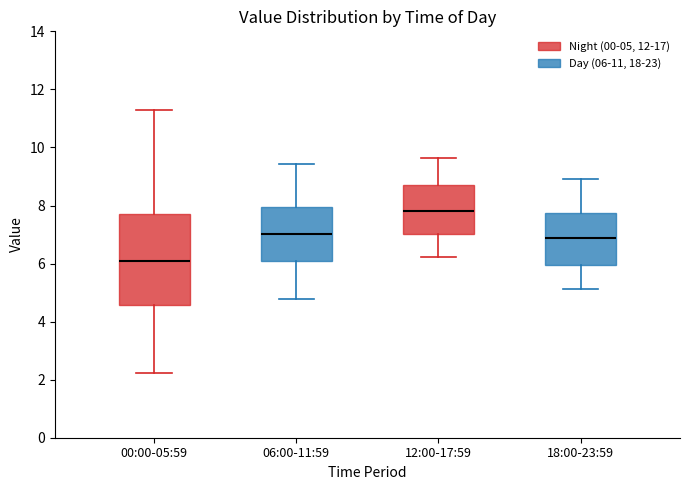

Reading left to right, transcribe this box plot: for each box, give where its median line is, the range the box spans, and where its two whiskers end, as read against the y-axis. The values are not printed on the chart, so give them approximately, as read against the axis.

00:00-05:59: median 6.0, box 4.6 to 7.8, whiskers 2.2 to 11.4
06:00-11:59: median 7.0, box 6.0 to 8.0, whiskers 4.8 to 9.4
12:00-17:59: median 7.8, box 7.0 to 8.8, whiskers 6.2 to 9.6
18:00-23:59: median 6.8, box 6.0 to 7.8, whiskers 5.2 to 9.0